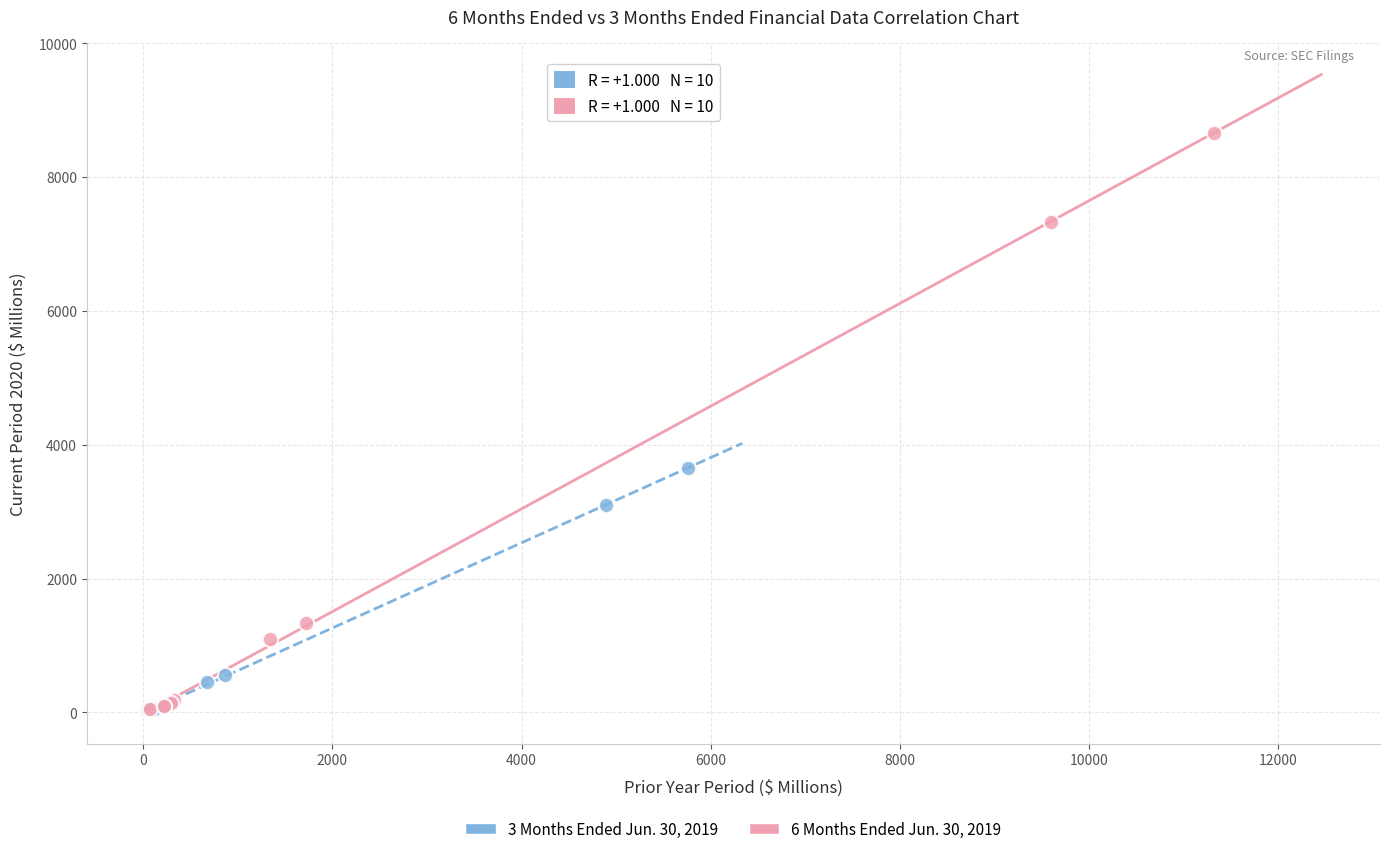

Which series has the widest spread of Y values?

6 Months Ended Jun. 30, 2019